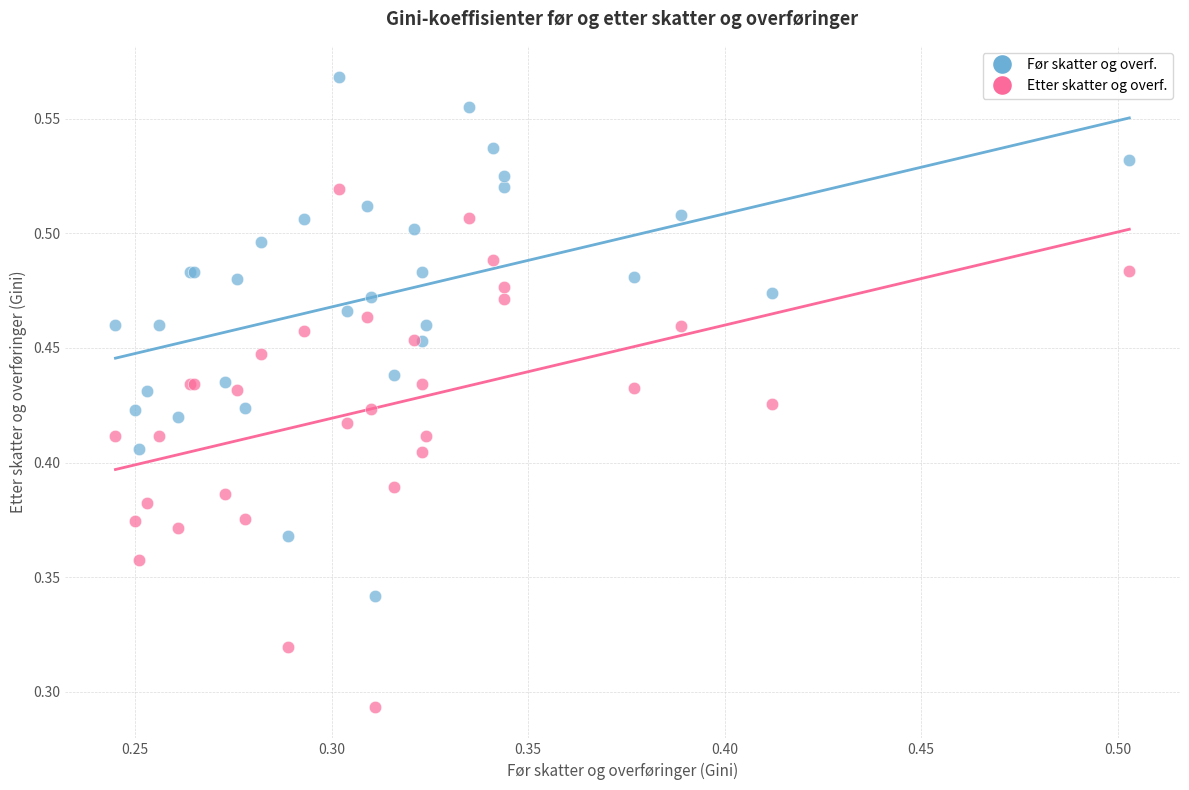

Which series reaches the minimum Y coordinate?

Etter skatter og overf.